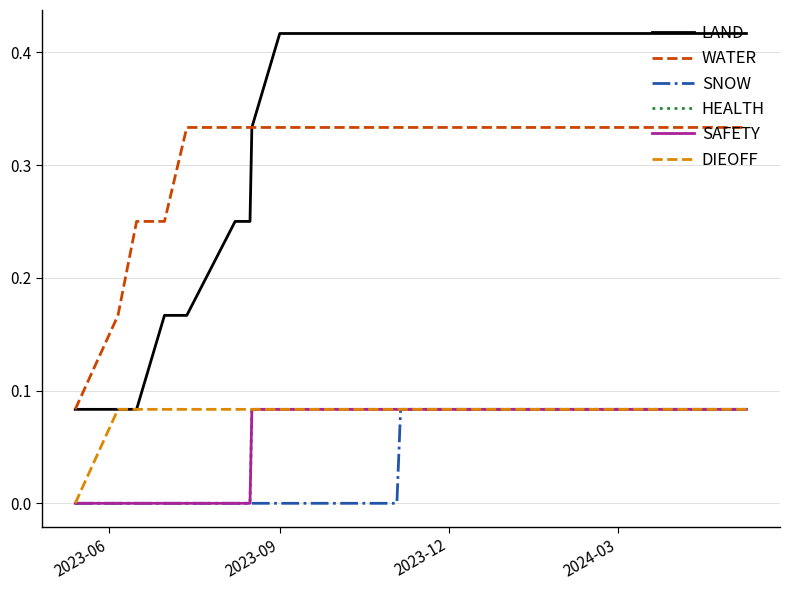

Reading left to right, list all the values displayed in this chart.

LAND: 0.1	0.1	0.1	0.2	0.2	0.2	0.2	0.3	0.4	0.4	0.4	0.4
WATER: 0.1	0.2	0.2	0.2	0.3	0.3	0.3	0.3	0.3	0.3	0.3	0.3
SNOW: 0.0	0.0	0.0	0.0	0.0	0.0	0.0	0.0	0.0	0.0	0.1	0.1
HEALTH: 0.0	0.0	0.0	0.0	0.0	0.0	0.0	0.1	0.1	0.1	0.1	0.1
SAFETY: 0.0	0.0	0.0	0.0	0.0	0.0	0.0	0.1	0.1	0.1	0.1	0.1
DIEOFF: 0.0	0.1	0.1	0.1	0.1	0.1	0.1	0.1	0.1	0.1	0.1	0.1